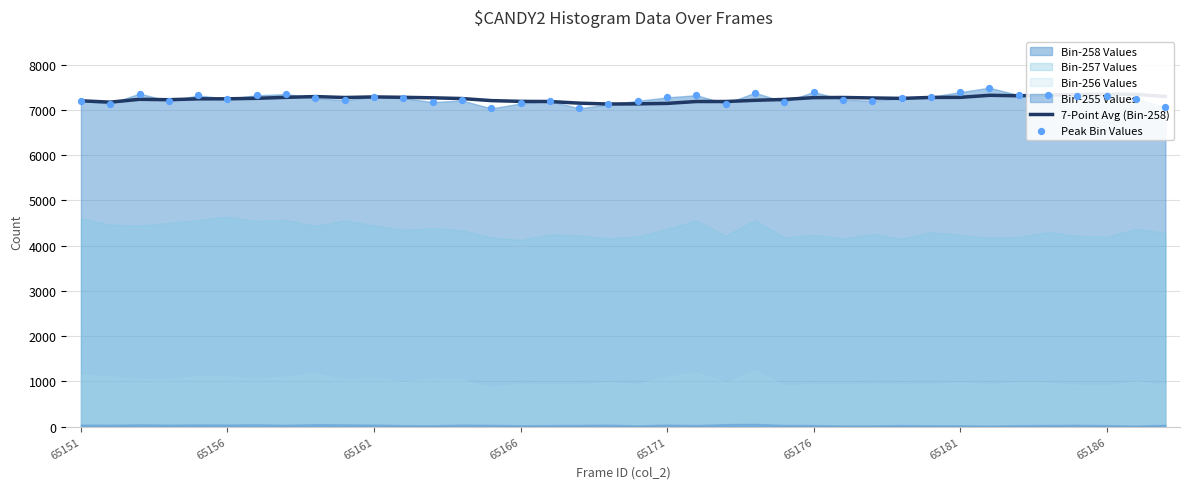

At how many categories does at least one series exceed 7218?

29